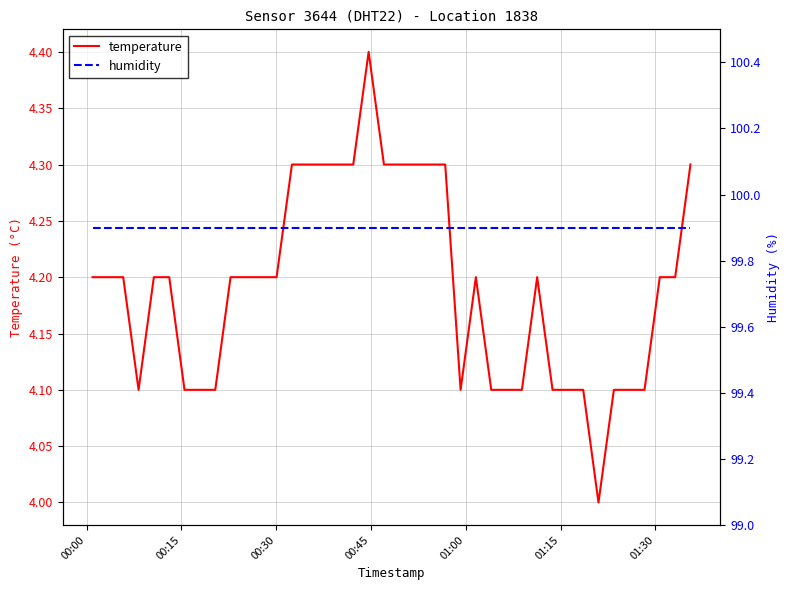

What are all the series names shown in the legend?

temperature, humidity